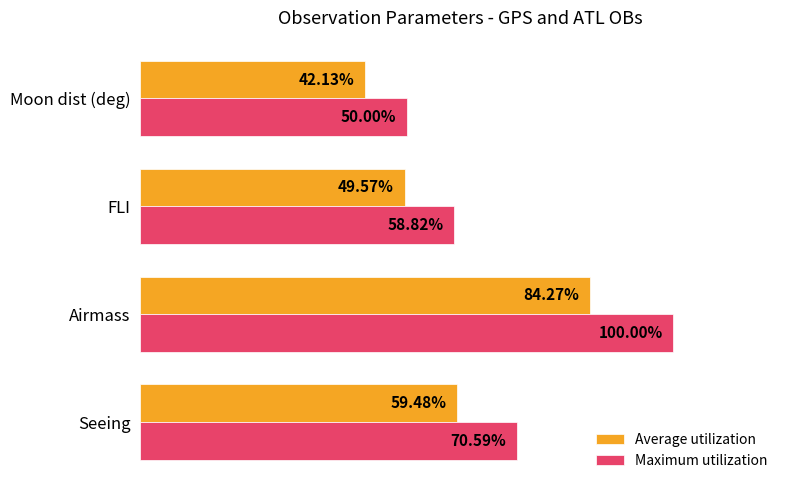

List the series in order of their peak value, lowest first.

Average utilization, Maximum utilization